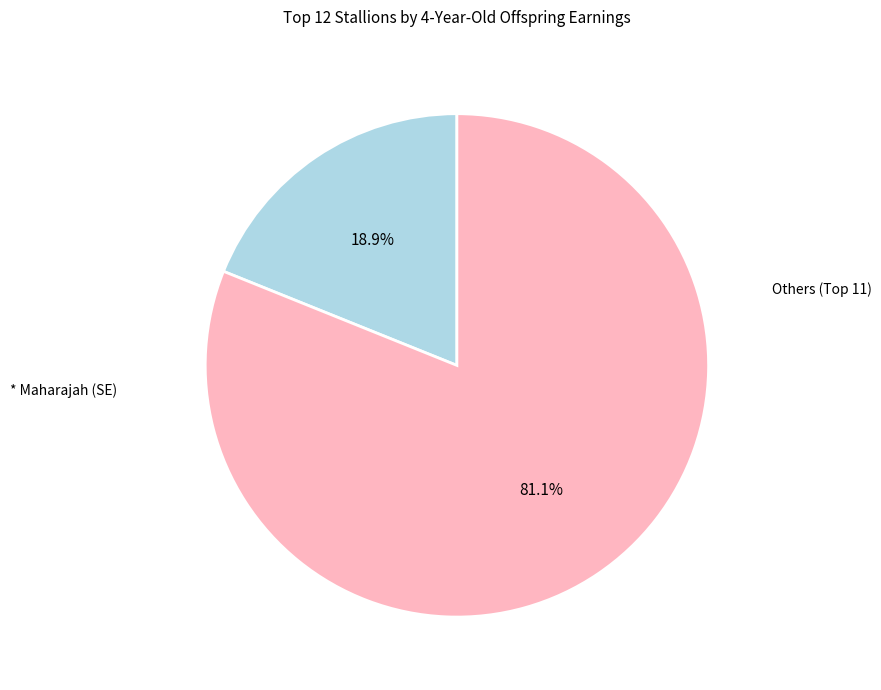

Is there any slice that represents more than half of the pie?

Yes